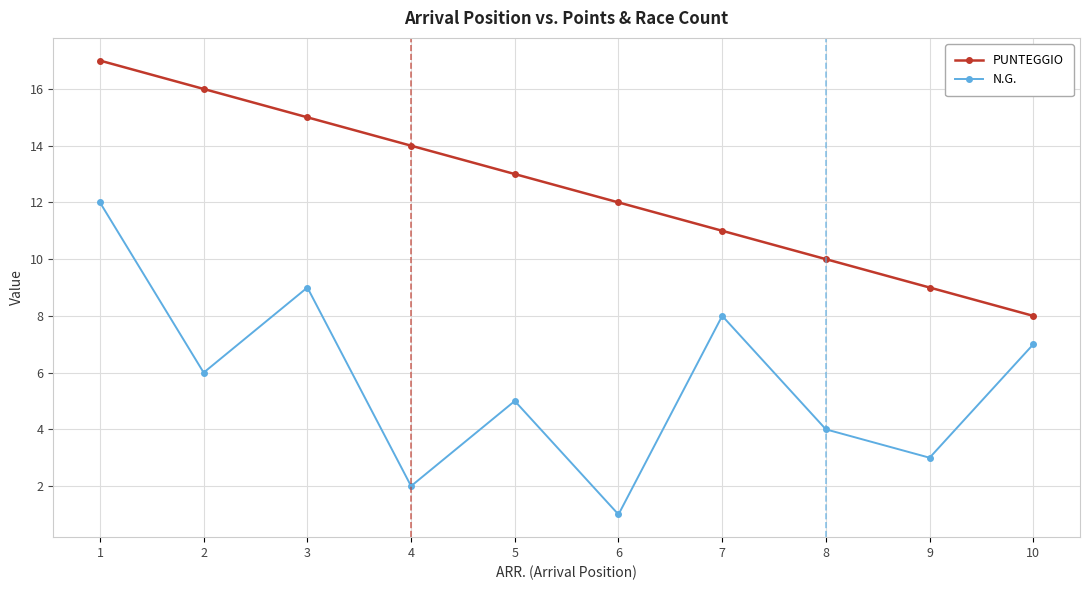

How many PUNTEGGIO values are between 10 and 15?

6